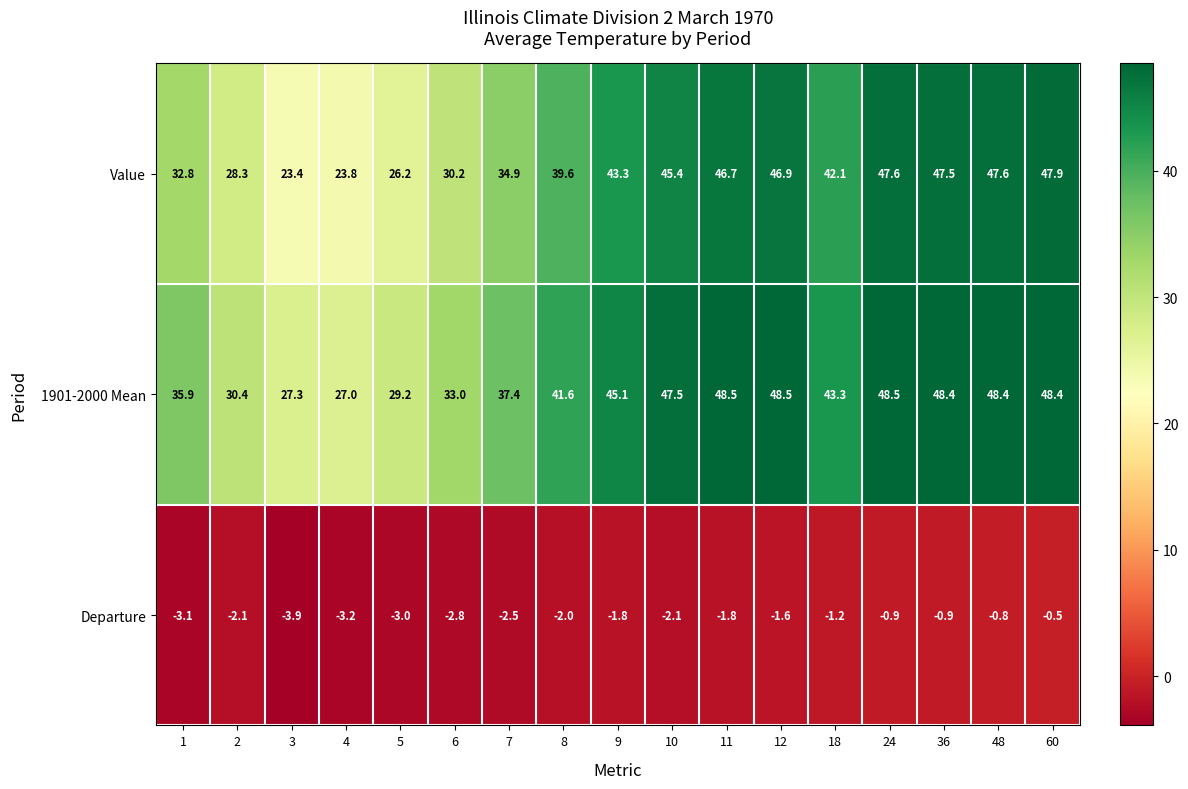

What is the total value across all series at 18?

84.2